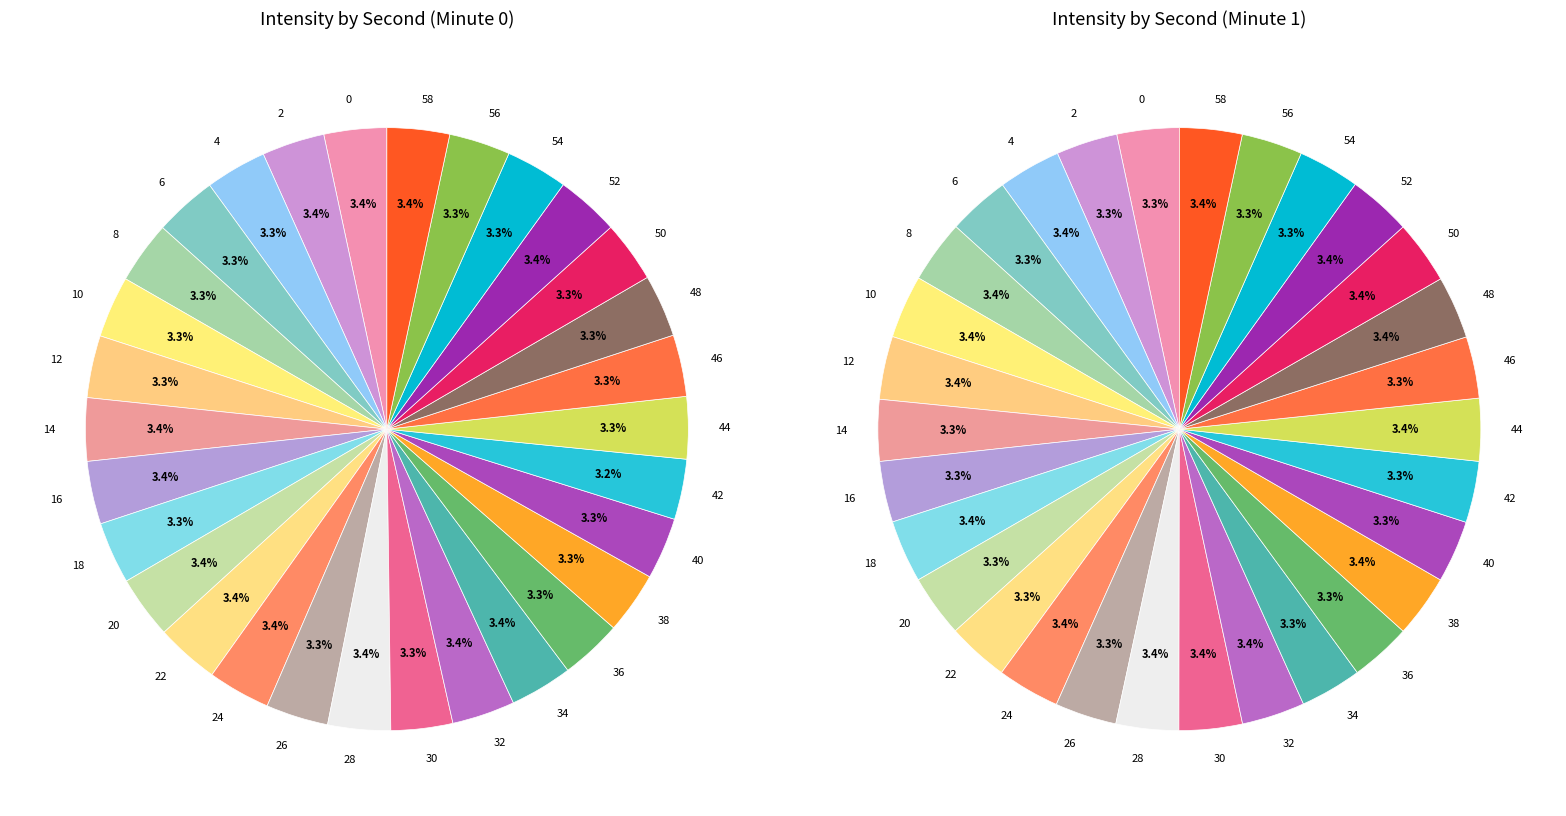

Combined, what portion of the pie is 56 and 4?

6.7%